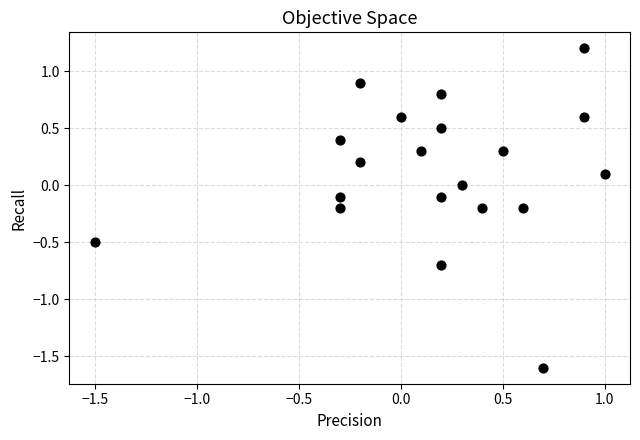

What is the range of X values (max minus min)?

2.5